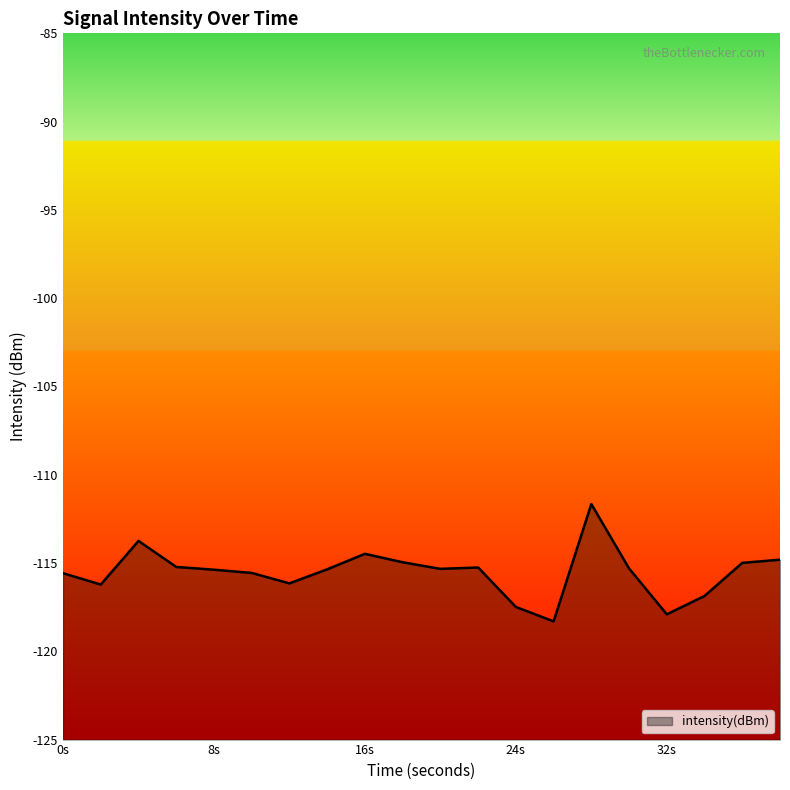

What is the sum of all values?

-2310.6